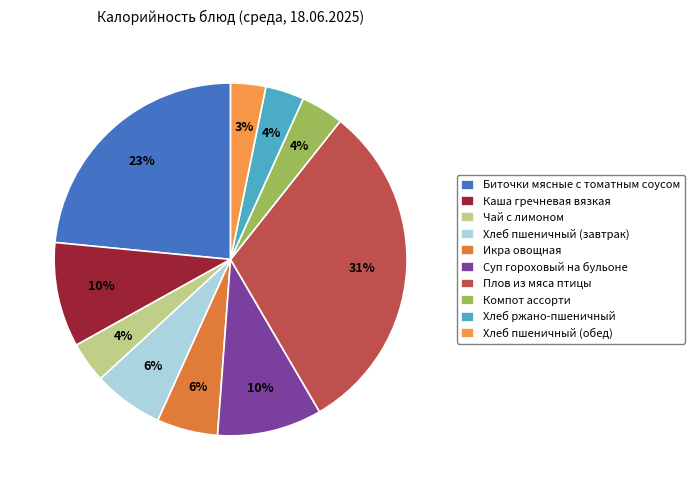

How much of the chart is everything except Хлеб пшеничный (обед)?

96.8%